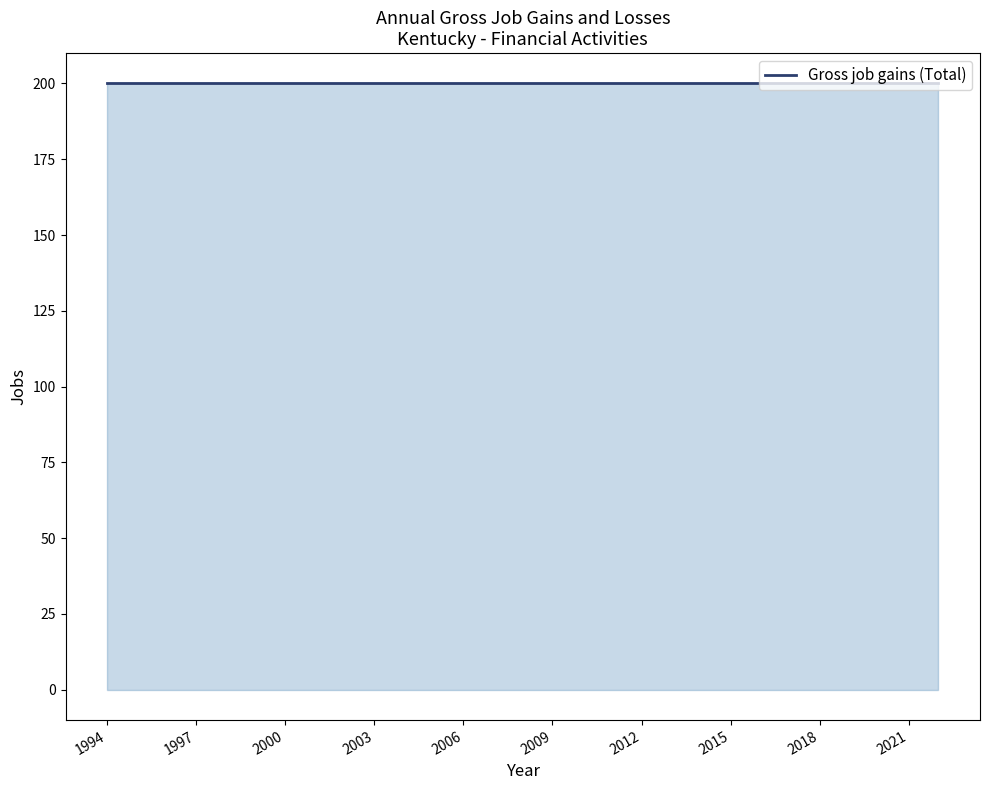

Is it true that Gross job losses (Total) equals 0 at 2012?

True